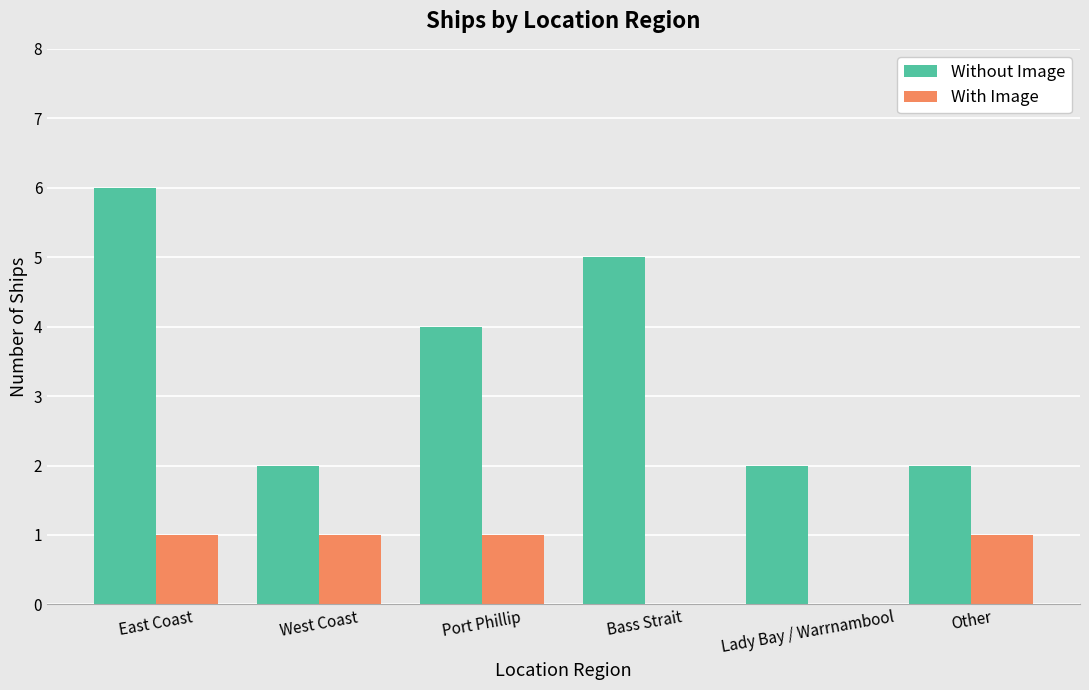

Are the bars grouped side by side (vs. stacked)?

Yes